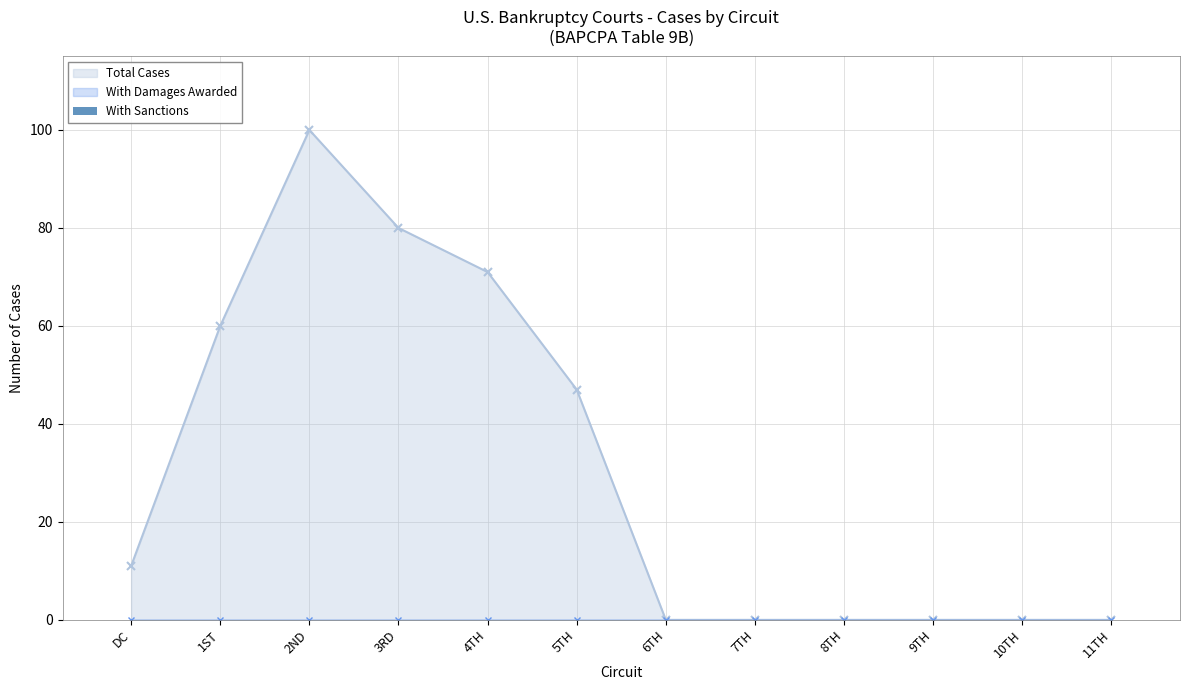

Which series has the largest range (max minus min)?

Total Cases